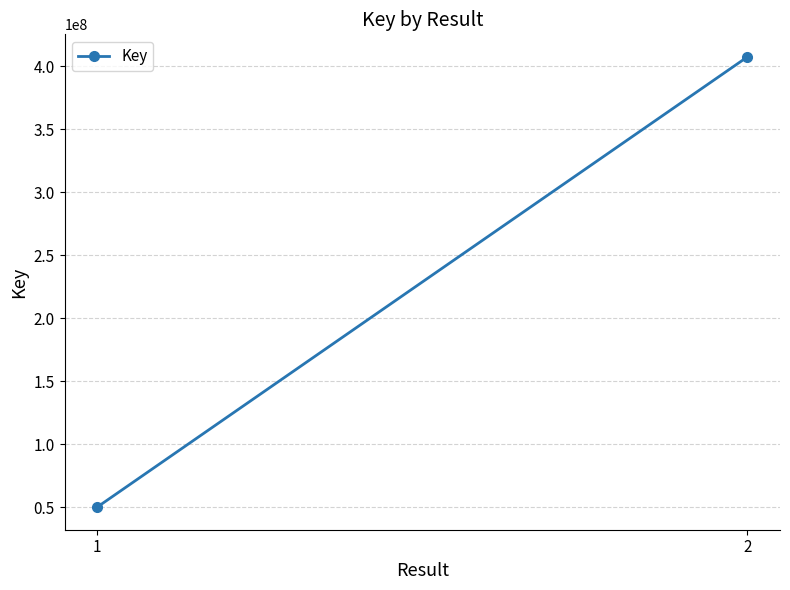

List the labels in order of value, smallest first.

1, 2